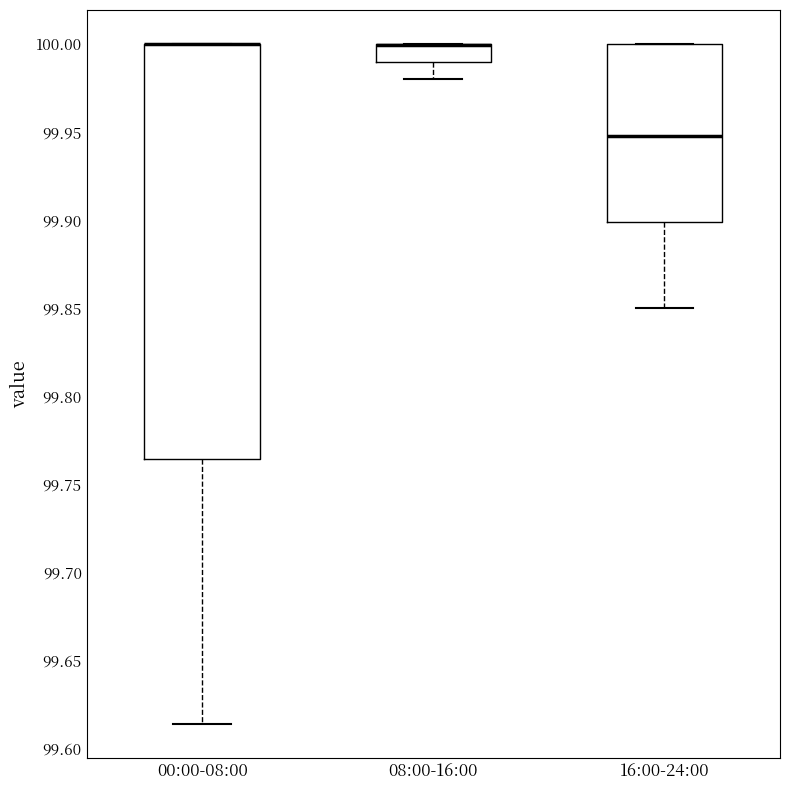

Reading left to right, transcribe this box plot: for each box, give where its median line is, the range the box spans, and where its two whiskers end, as read against the y-axis. The values are not printed on the chart, so give them approximately, as read against the axis.

00:00-08:00: median 100.000 (drawn on the box's upper edge), box 99.765 to 100.000, whiskers 99.615 to 100.000
08:00-16:00: median 100.000 (drawn on the box's upper edge), box 99.990 to 100.000, whiskers 99.980 to 100.000
16:00-24:00: median 99.950, box 99.900 to 100.000, whiskers 99.850 to 100.000